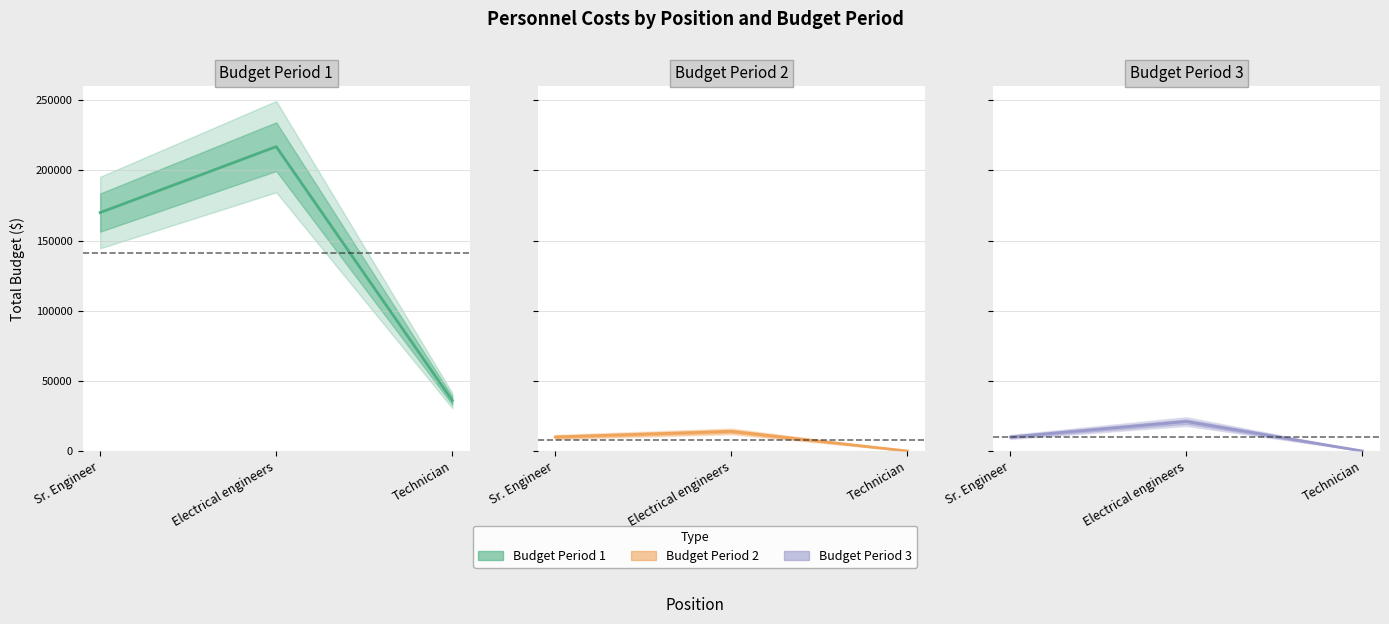

How many categories are shown in the chart?

3